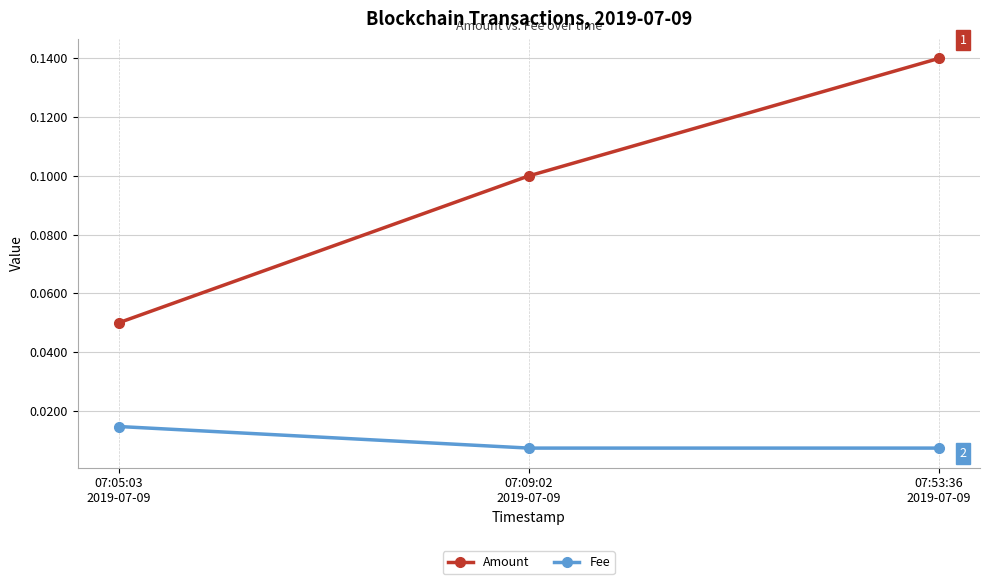

Which series changed the most between 07:09:02
2019-07-09 and 07:53:36
2019-07-09?

Amount